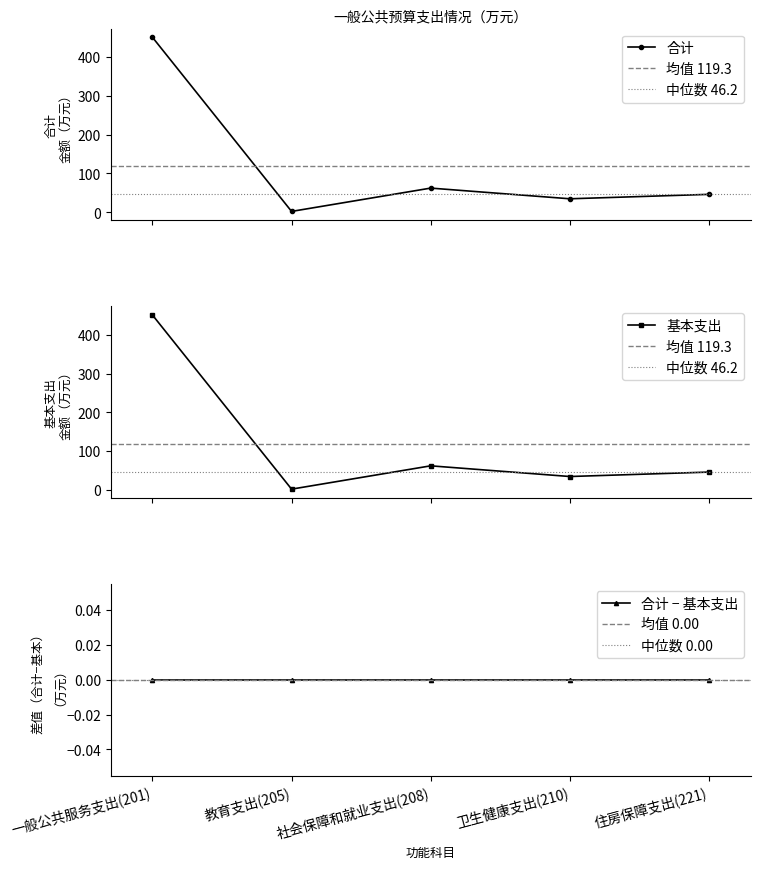

Which series has the largest total across all categories?

合计